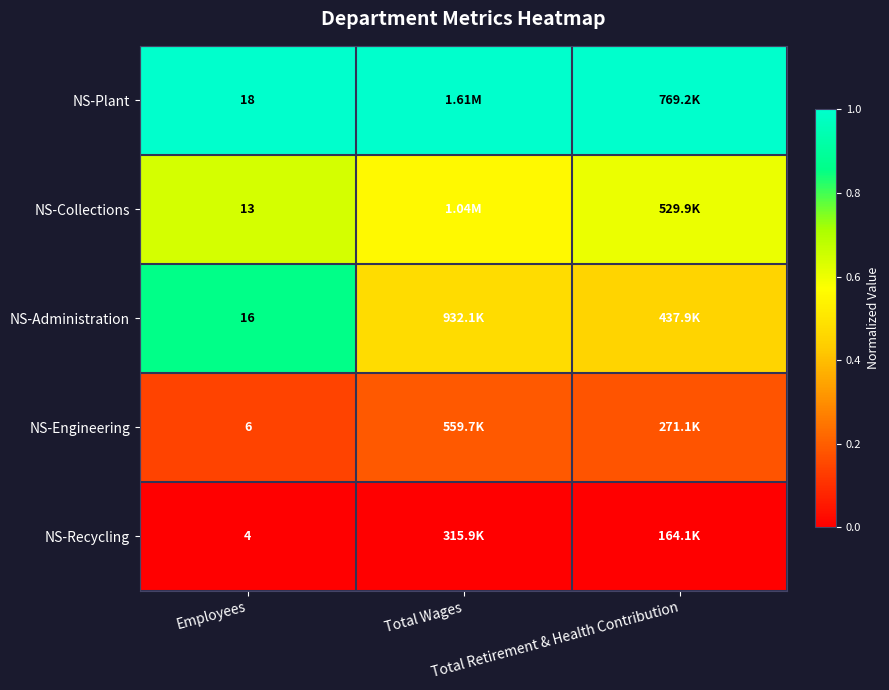

At Total Wages, list the series in order from largest to smallest.

NS-Plant, NS-Collections, NS-Administration, NS-Engineering, NS-Recycling